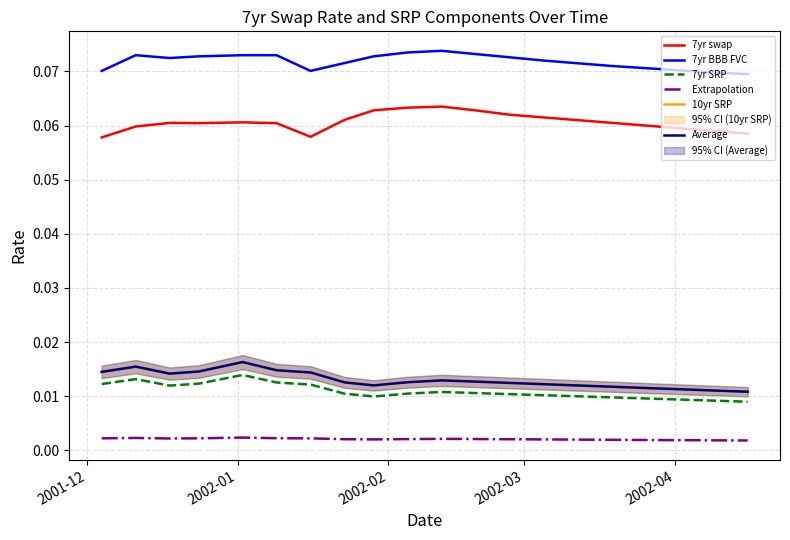

Reading left to right, list all the values displayed in this chart.

7yr swap: 0.1	0.1	0.1	0.1	0.1	0.1	0.1	0.1	0.1	0.1	0.1	0.1	0.1	0.1	0.1	0.1	0.1	0.1	0.1	0.1
7yr BBB FVC: 0.1	0.1	0.1	0.1	0.1	0.1	0.1	0.1	0.1	0.1	0.1	0.1	0.1	0.1	0.1	0.1	0.1	0.1	0.1	0.1
7yr SRP: 0.0	0.0	0.0	0.0	0.0	0.0	0.0	0.0	0.0	0.0	0.0	0.0	0.0	0.0	0.0	0.0	0.0	0.0	0.0	0.0
Extrapolation: 0.0	0.0	0.0	0.0	0.0	0.0	0.0	0.0	0.0	0.0	0.0	0.0	0.0	0.0	0.0	0.0	0.0	0.0	0.0	0.0
10yr SRP: 0.0	0.0	0.0	0.0	0.0	0.0	0.0	0.0	0.0	0.0	0.0	0.0	0.0	0.0	0.0	0.0	0.0	0.0	0.0	0.0
Average: 0.0	0.0	0.0	0.0	0.0	0.0	0.0	0.0	0.0	0.0	0.0	0.0	0.0	0.0	0.0	0.0	0.0	0.0	0.0	0.0